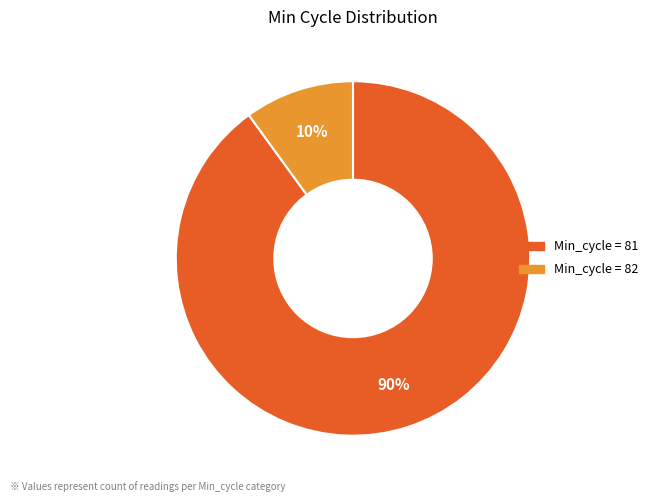

To the nearest percent, what is the average slice percentage?

50%